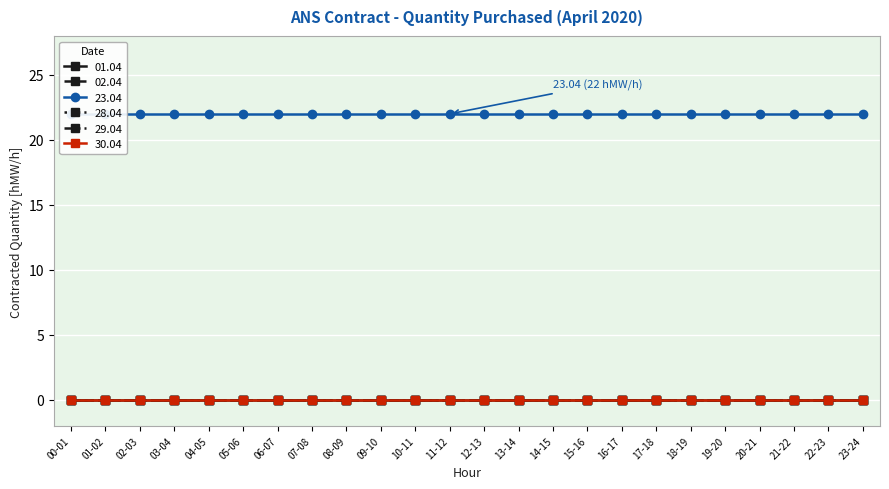

Between 06-07 and 23-24, which series saw the biggest shift?

01.04